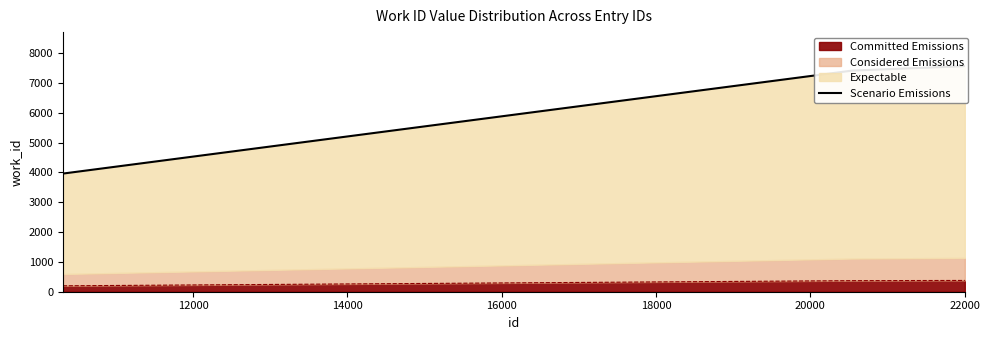

What is the minimum value for Committed Emissions?

198.0